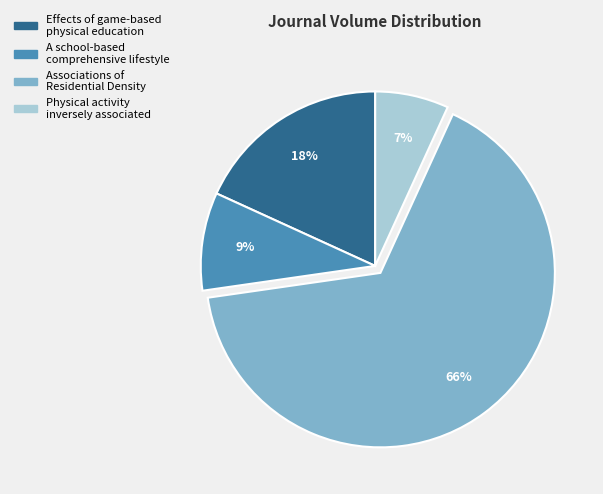

How many segments does this pie chart have?

4